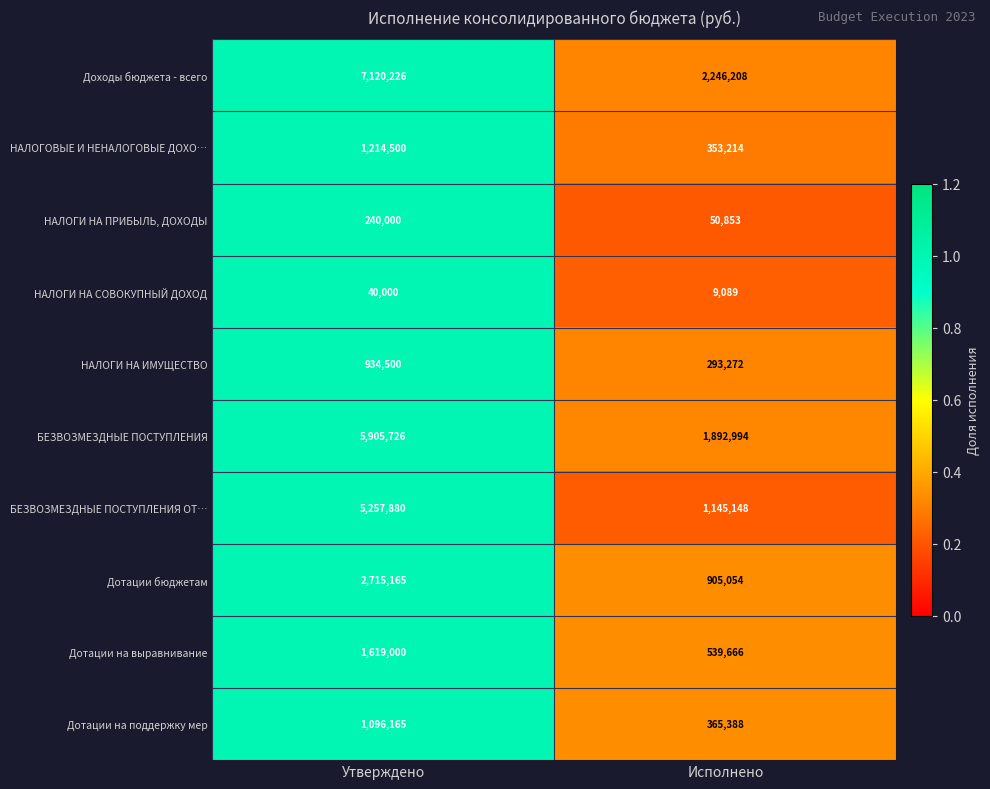

Which category has the lowest value across all series?

Исполнено